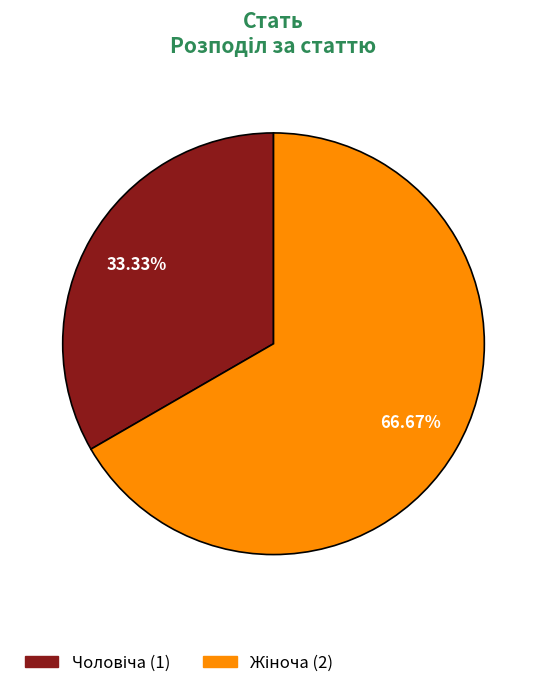

Which has a higher value, Чоловіча or Жіноча?

Жіноча